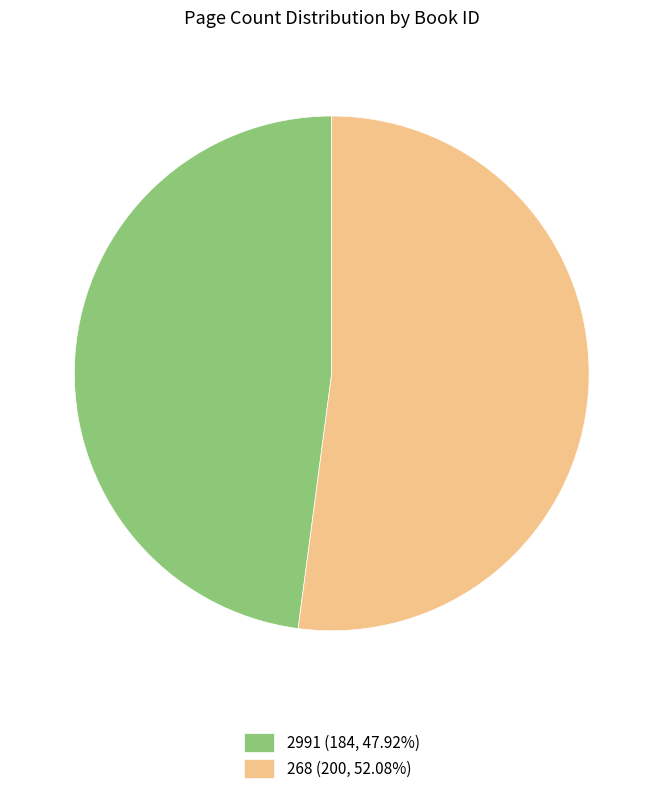

How many slices are in this pie chart?

2